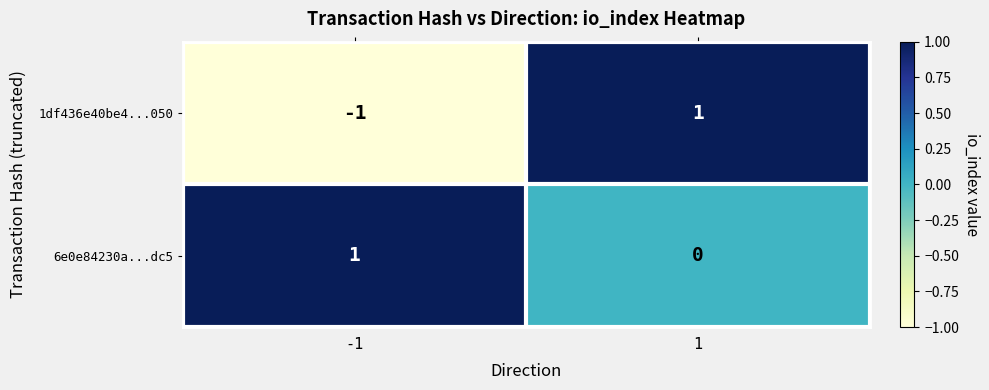

Which series changed the most between -1 and 1?

1df436e40be4...050